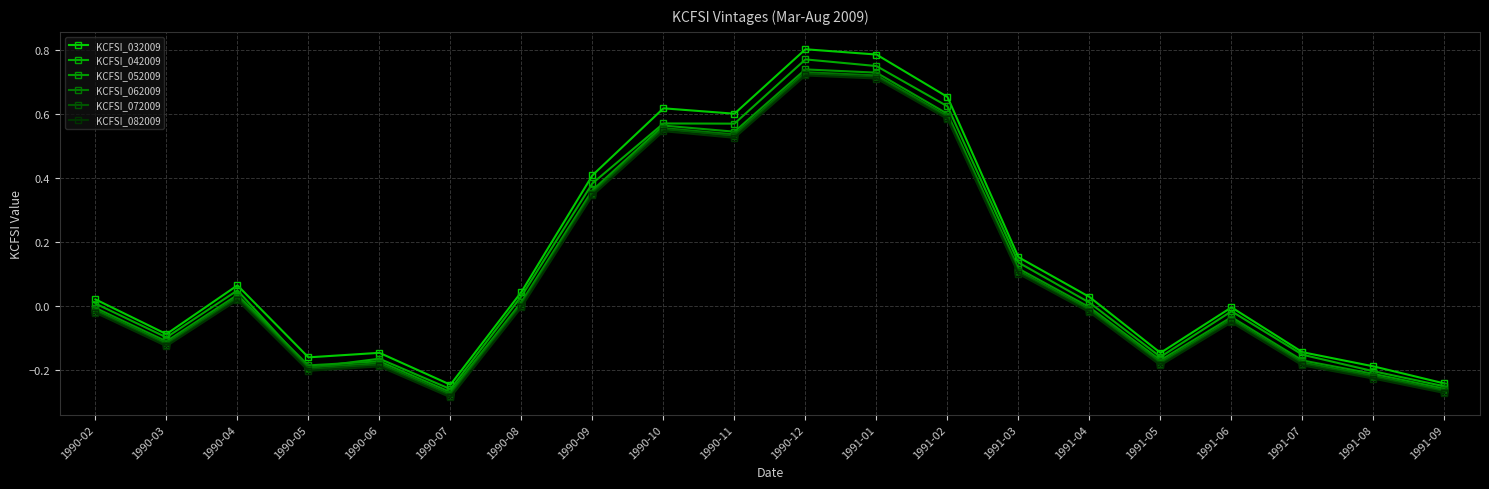

At which label does KCFSI_082009 reach its minimum?

1990-07